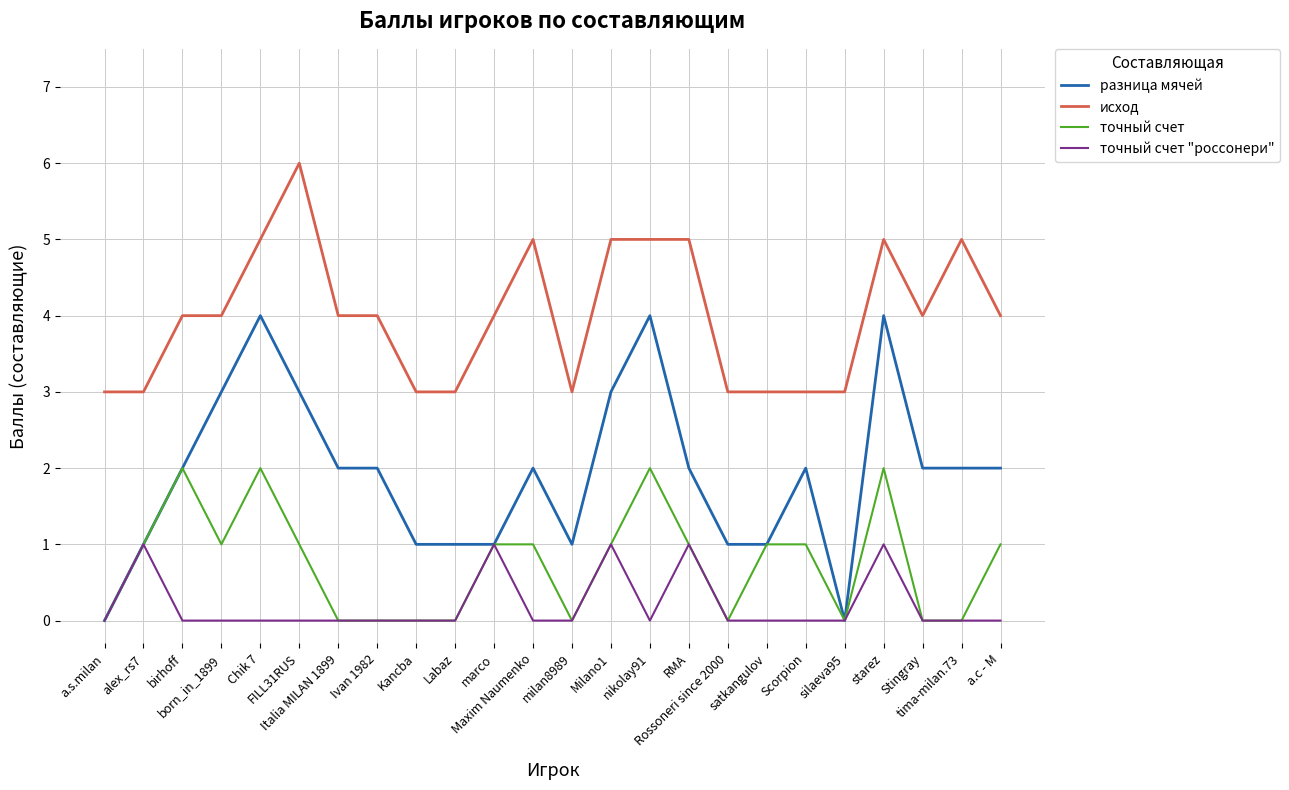

Which series has the largest total across all categories?

исход